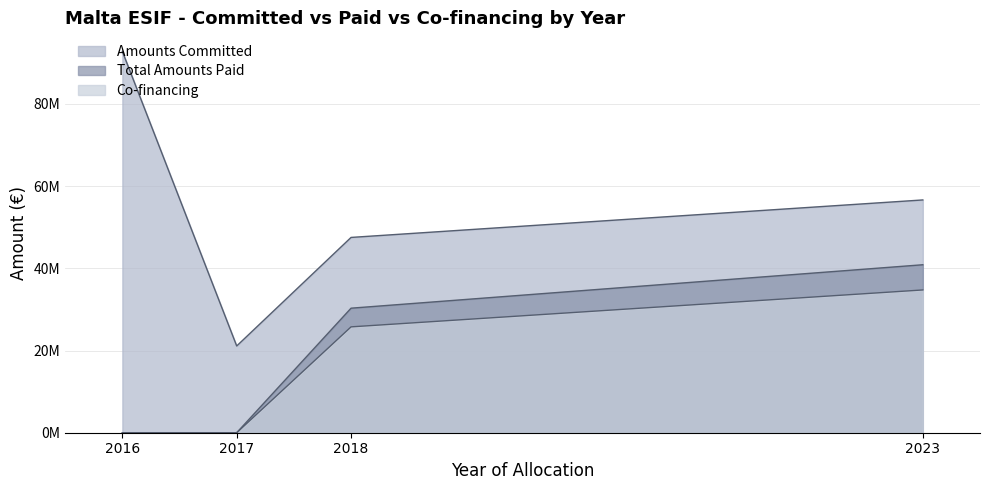

Does the chart display data point markers on the line(s)?

No